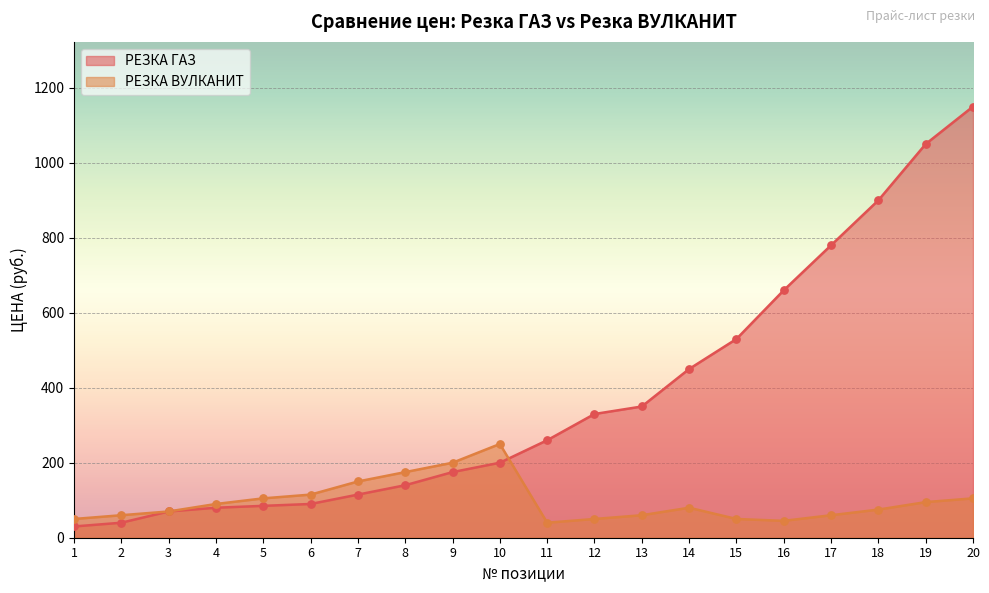

Is the value of РЕЗКА ВУЛКАНИТ at 19 greater than the value of РЕЗКА ГАЗ at 17?

No